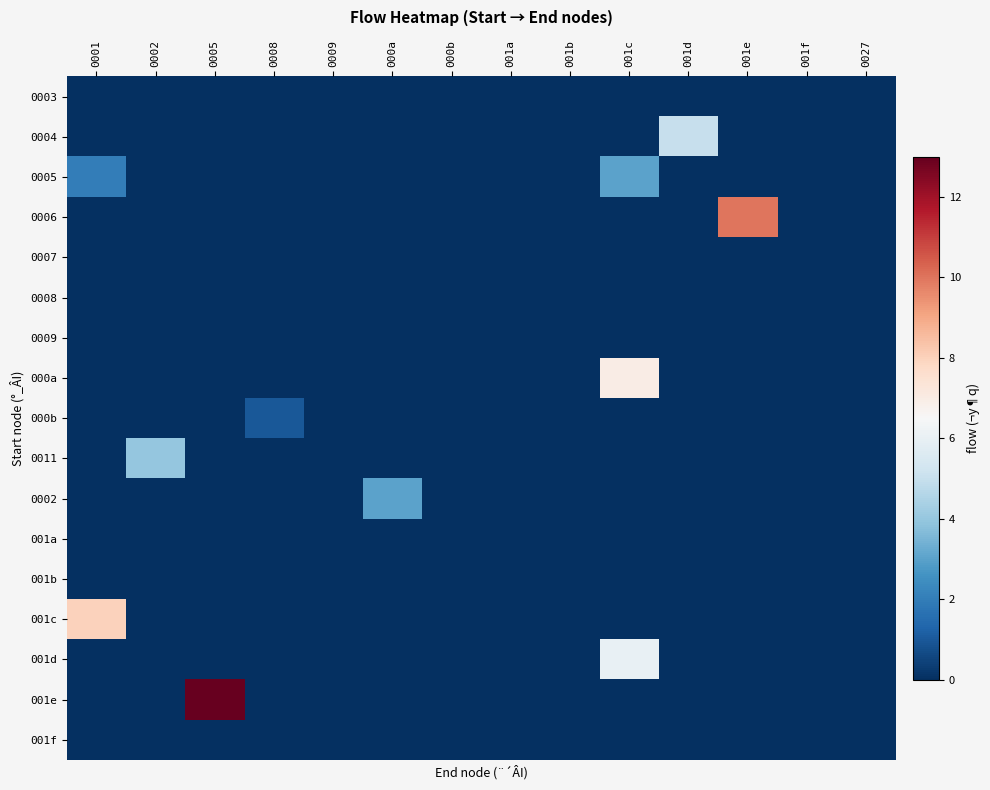

At which category is the sum across all series the highest?

001c